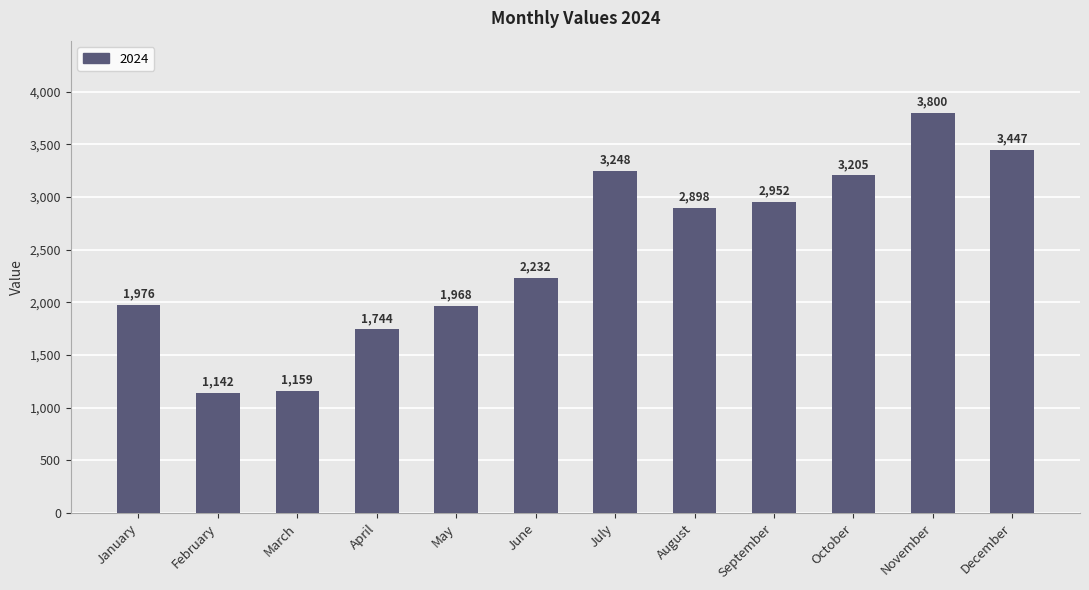

How many bars are there in total?

12